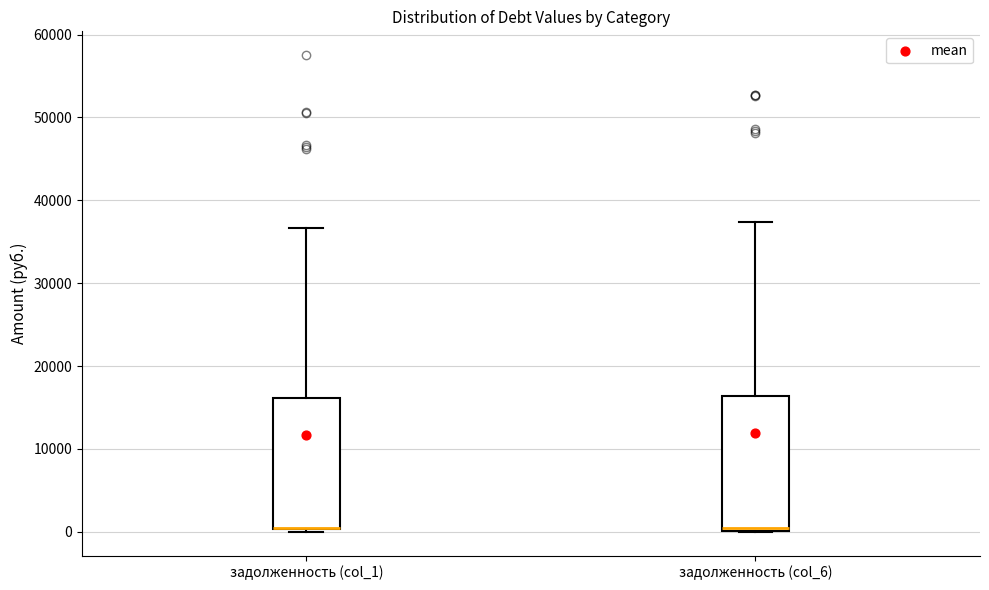

Reading left to right, read every box against the y-axis: the position of its median line, the range the box covers, and the ends of its whiskers. The values are not printed on the chart, so give them approximately, as read against the axis.

задолженность (col_1): median 0 (drawn on the box's lower edge), box 0 to 16000, whiskers 0 (just below the box's lower edge) to 37000
задолженность (col_6): median 0 (just above the box's lower edge), box 0 to 16000, whiskers 0 to 37000